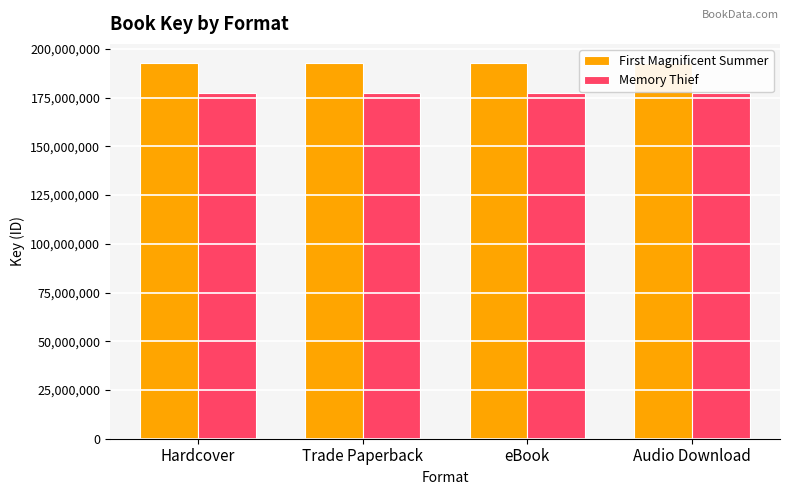

At which label is Memory Thief closest to 177620020?

Hardcover